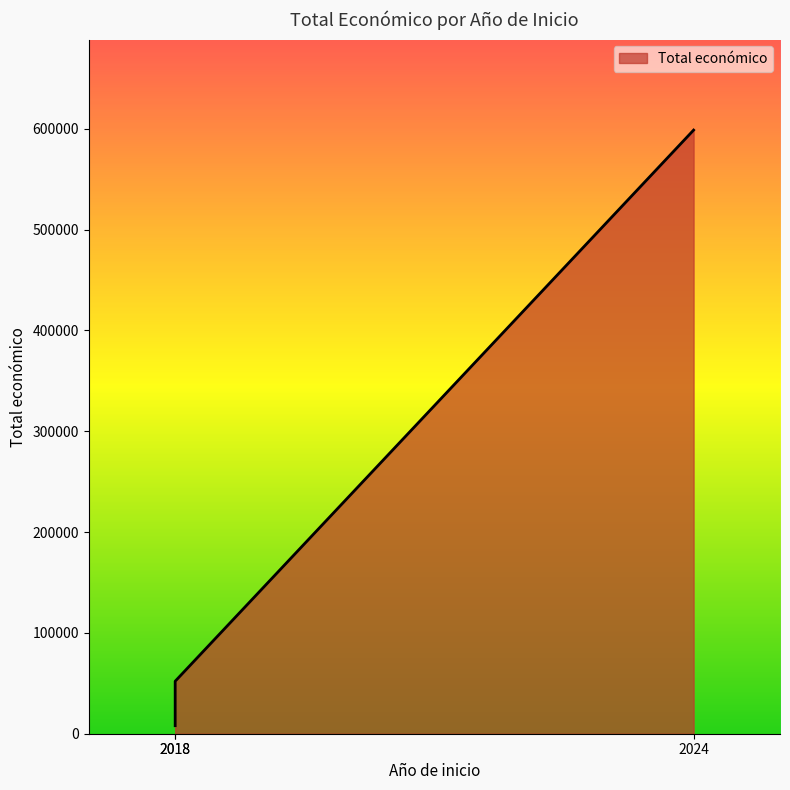

Read the value at 2024, to the nearest 50.

598600